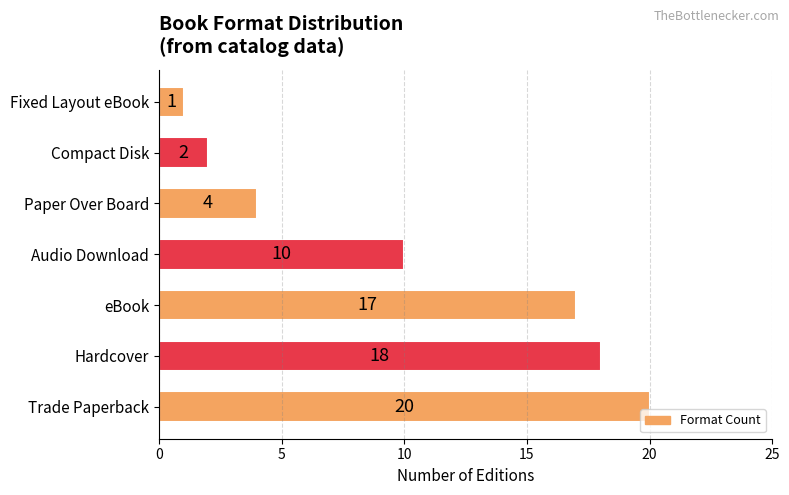

What is the minimum value shown in the chart?

1